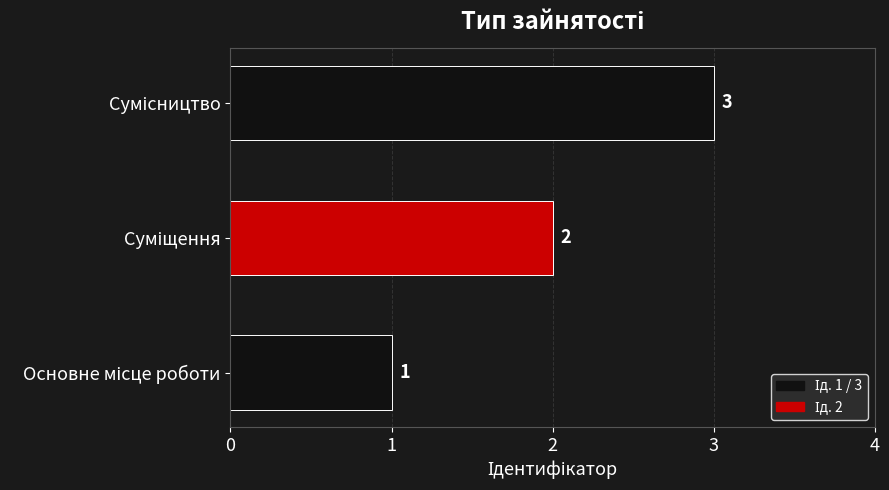

What is the maximum value shown in the chart?

3